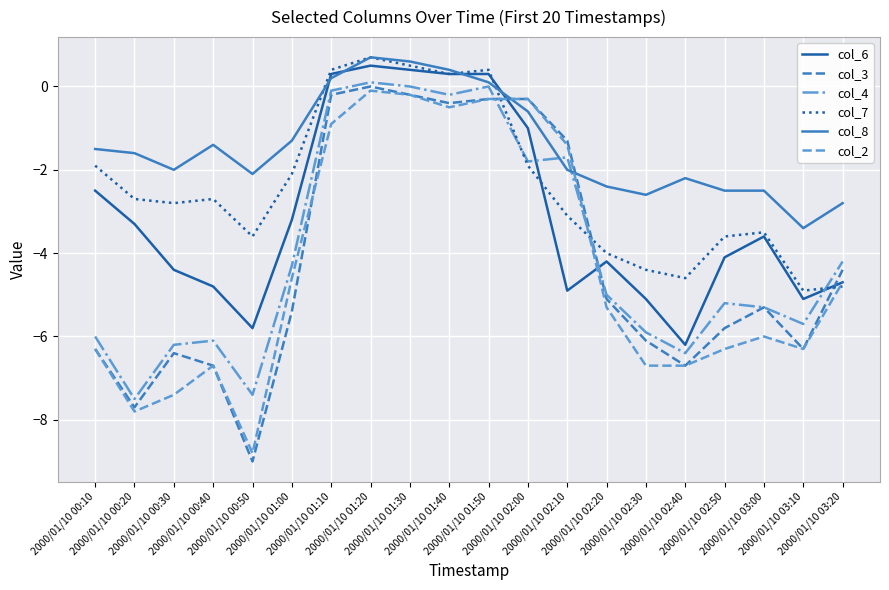

Is this an area chart (filled region under the line)?

No